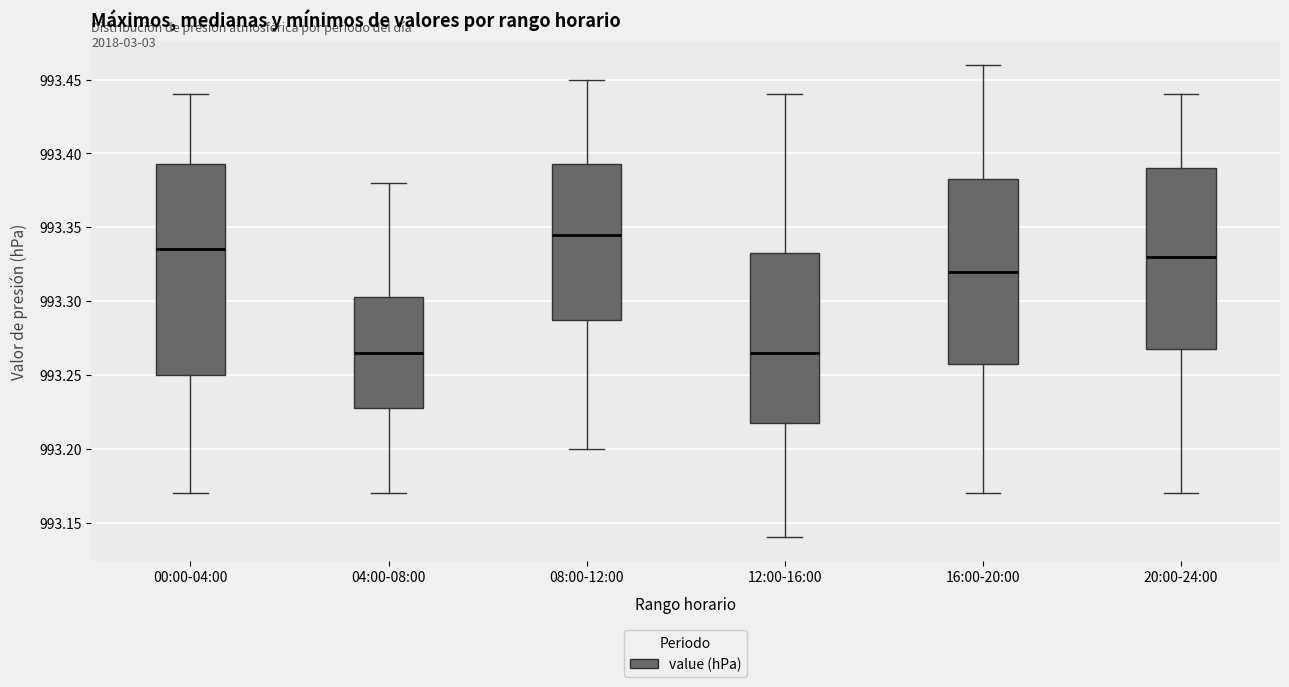

Reading left to right, read every box against the y-axis: the position of its median line, the range the box covers, and the ends of its whiskers. The values are not printed on the chart, so give them approximately, as read against the axis.

00:00-04:00: median 993.335, box 993.250 to 993.395, whiskers 993.170 to 993.440
04:00-08:00: median 993.265, box 993.230 to 993.305, whiskers 993.170 to 993.380
08:00-12:00: median 993.345, box 993.290 to 993.395, whiskers 993.200 to 993.450
12:00-16:00: median 993.265, box 993.220 to 993.335, whiskers 993.140 to 993.440
16:00-20:00: median 993.320, box 993.260 to 993.385, whiskers 993.170 to 993.460
20:00-24:00: median 993.330, box 993.270 to 993.390, whiskers 993.170 to 993.440